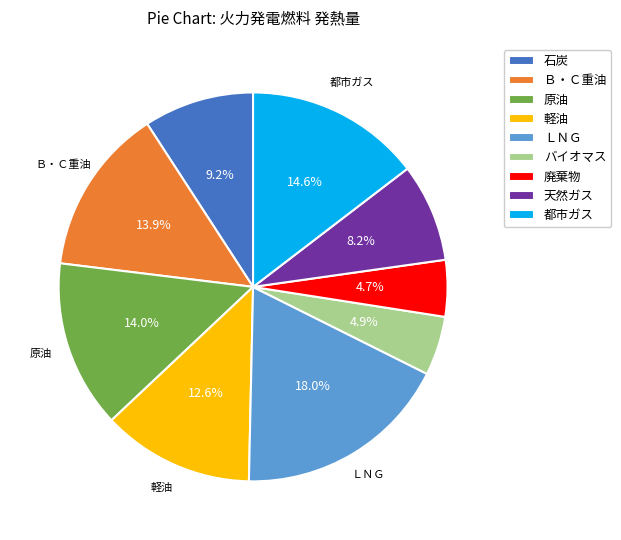

The 都市ガス slice represents 15% of the pie. True or false?

True